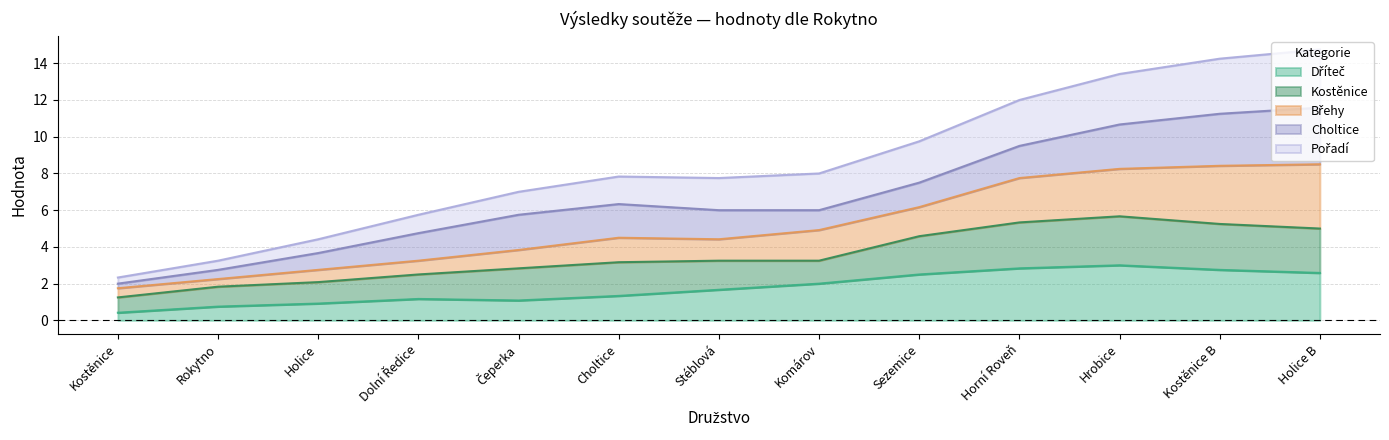

What position from the right is Holice?

11